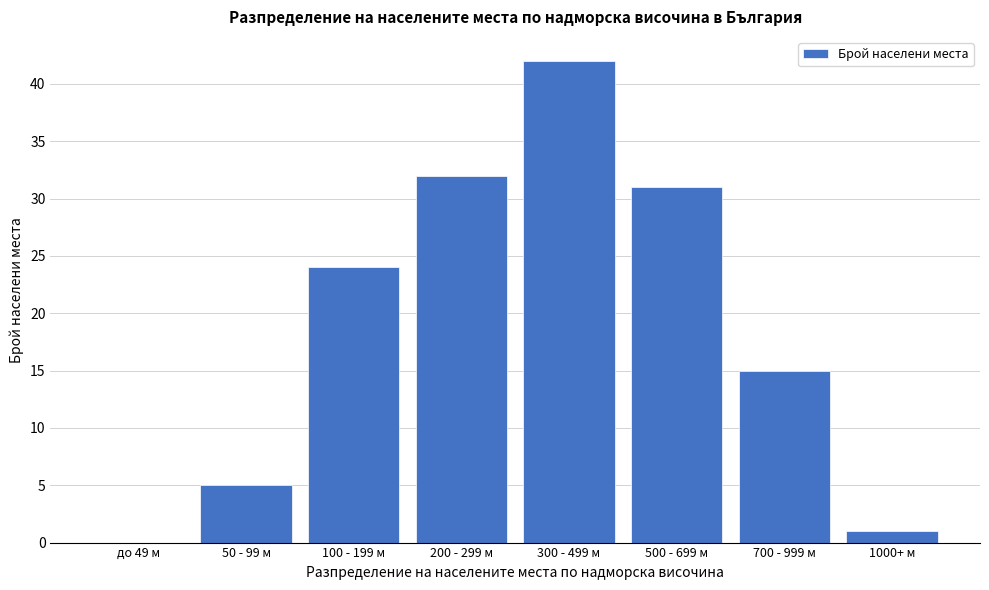

Reading left to right, what are all the values shown in this chart?

до 49 м=0	50 - 99 м=5	100 - 199 м=24	200 - 299 м=32	300 - 499 м=42	500 - 699 м=31	700 - 999 м=15	1000+ м=1